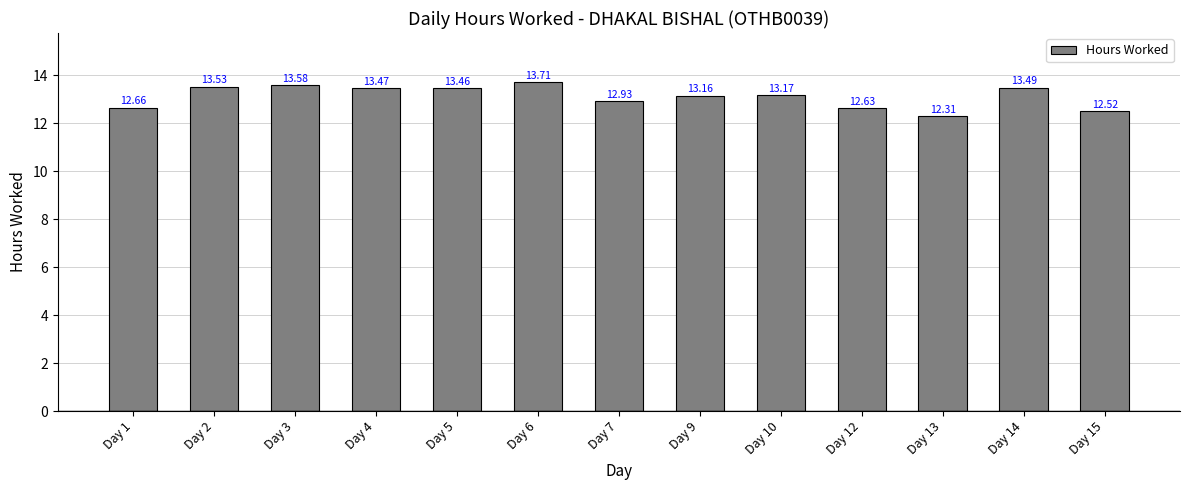

What is the value of the 4th bar from the left?

13.5